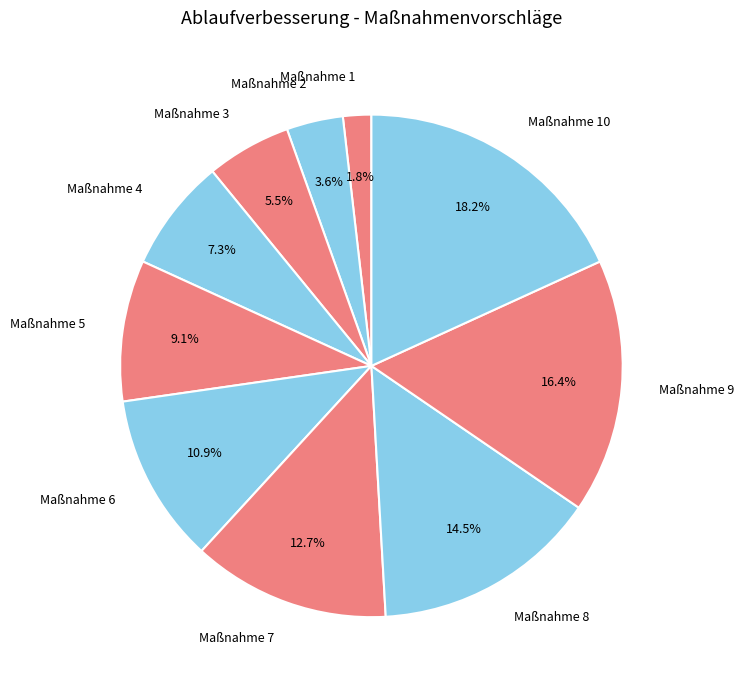

What is the largest slice in the pie chart?

Maßnahme 10